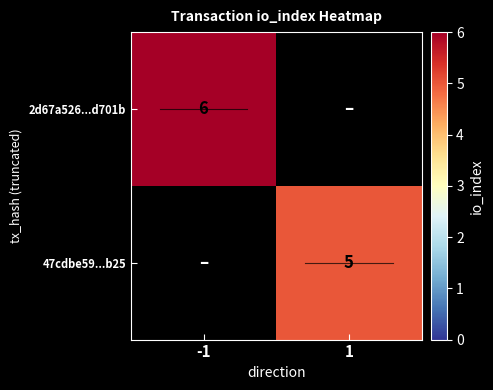

Count the number of categories in the chart.

2